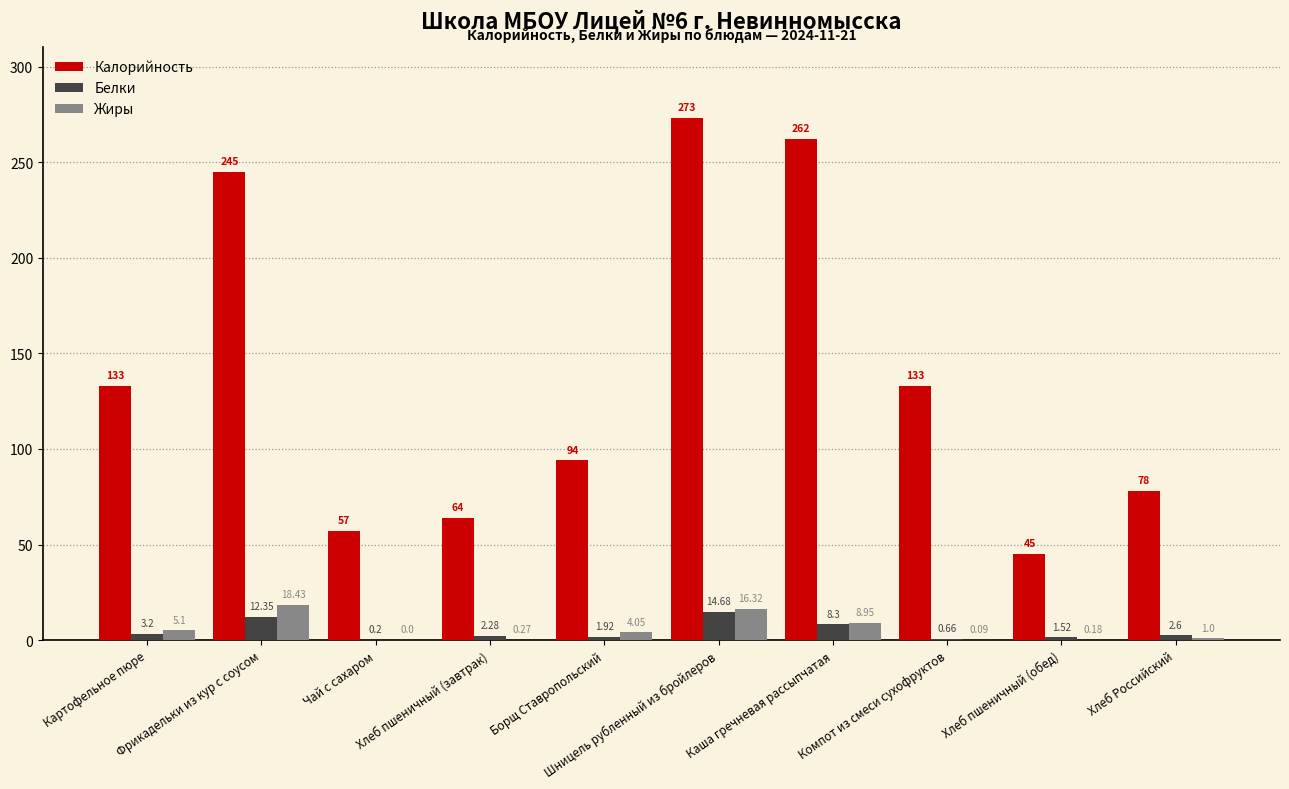

Which series has the widest spread of values?

Калорийность